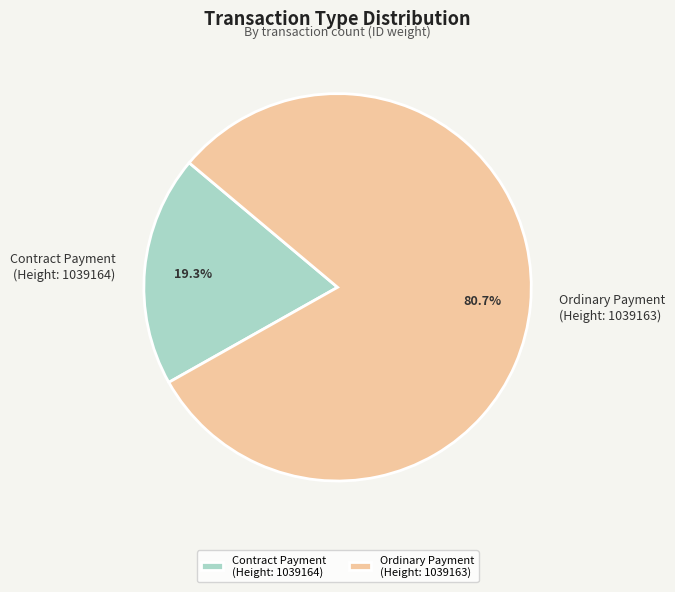

Is there a majority slice in this chart?

Yes